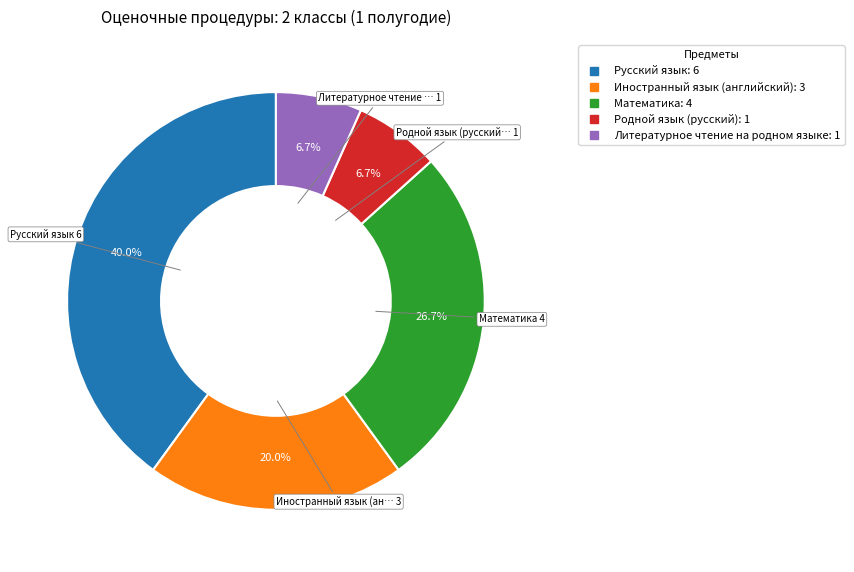

Count the number of slices in the pie.

5